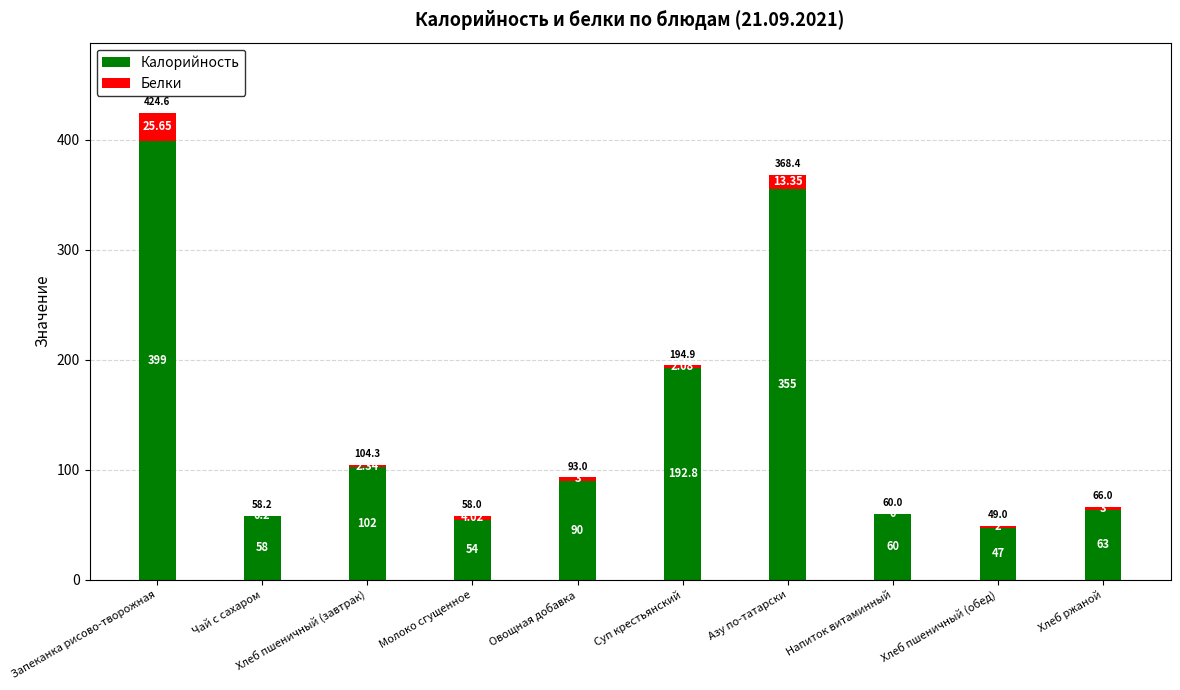

Count the number of categories in the chart.

10